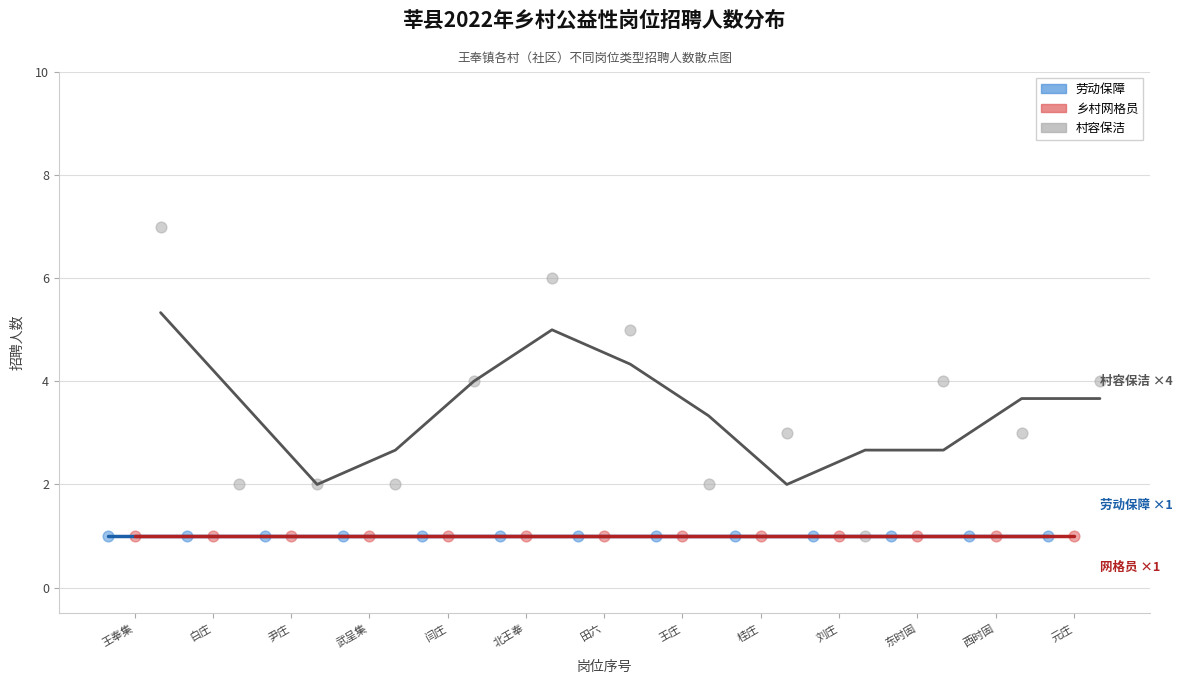

What are all the series names shown in the legend?

劳动保障, 乡村网格员, 村容保洁